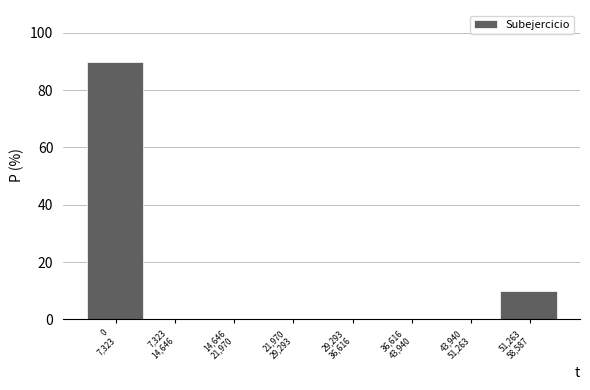

What is the maximum value shown in the chart?

90